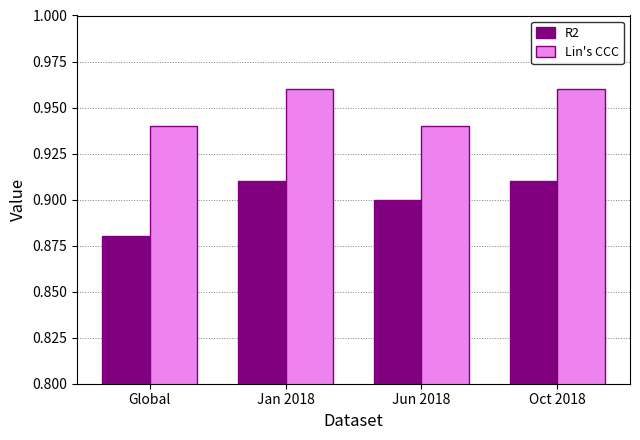

Count the R2 values in the range 0 to 1.

4